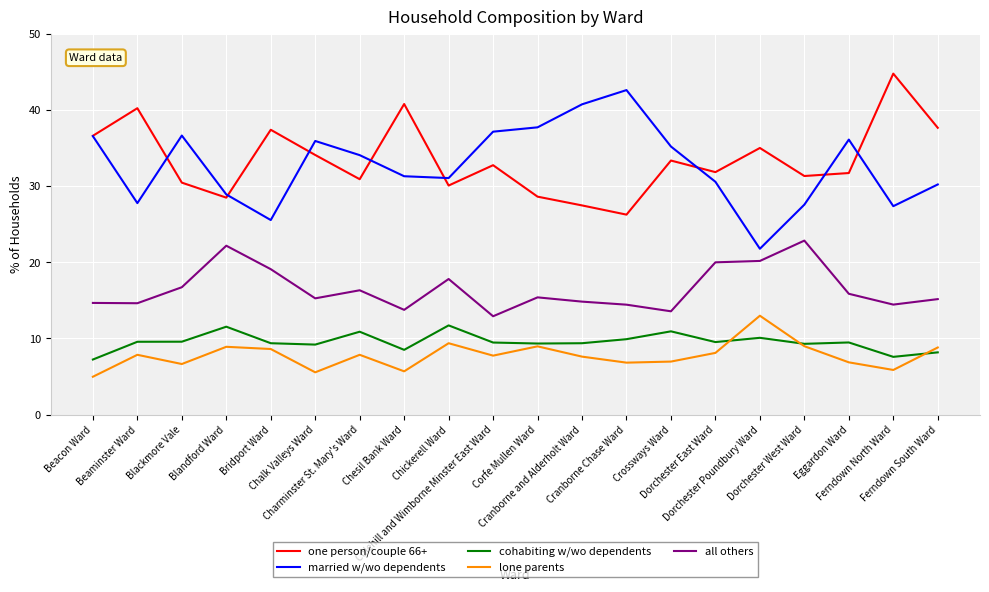

What is the smallest value displayed?

5.0